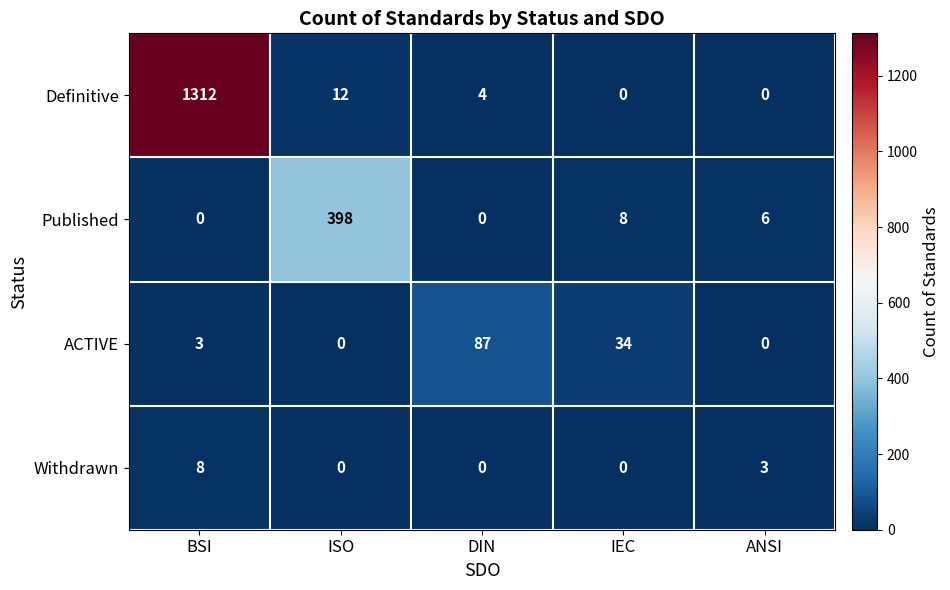

What is the difference between the Withdrawn values at BSI and IEC?

8